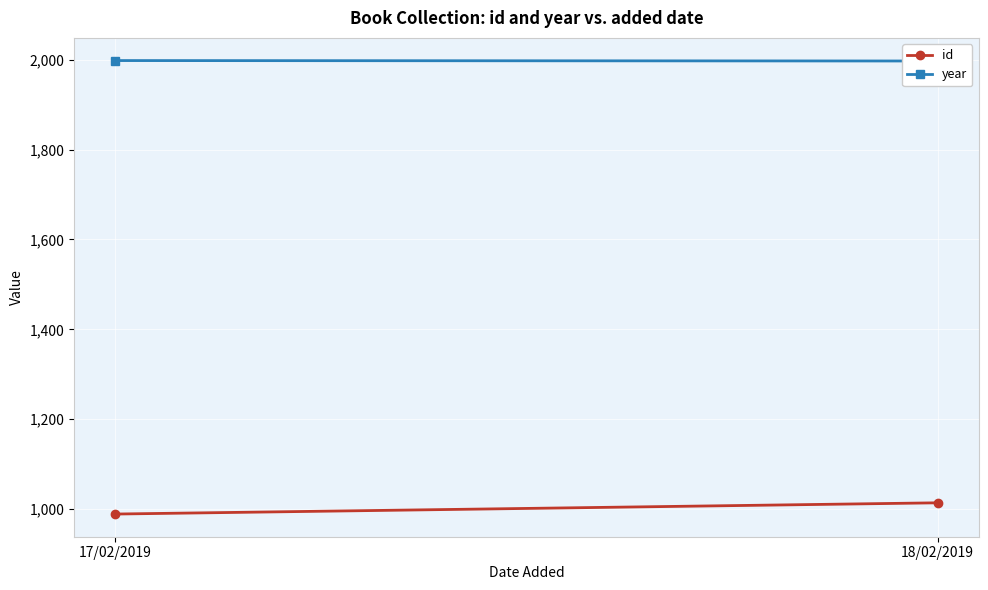

Which series changed the most between 17/02/2019 and 18/02/2019?

id